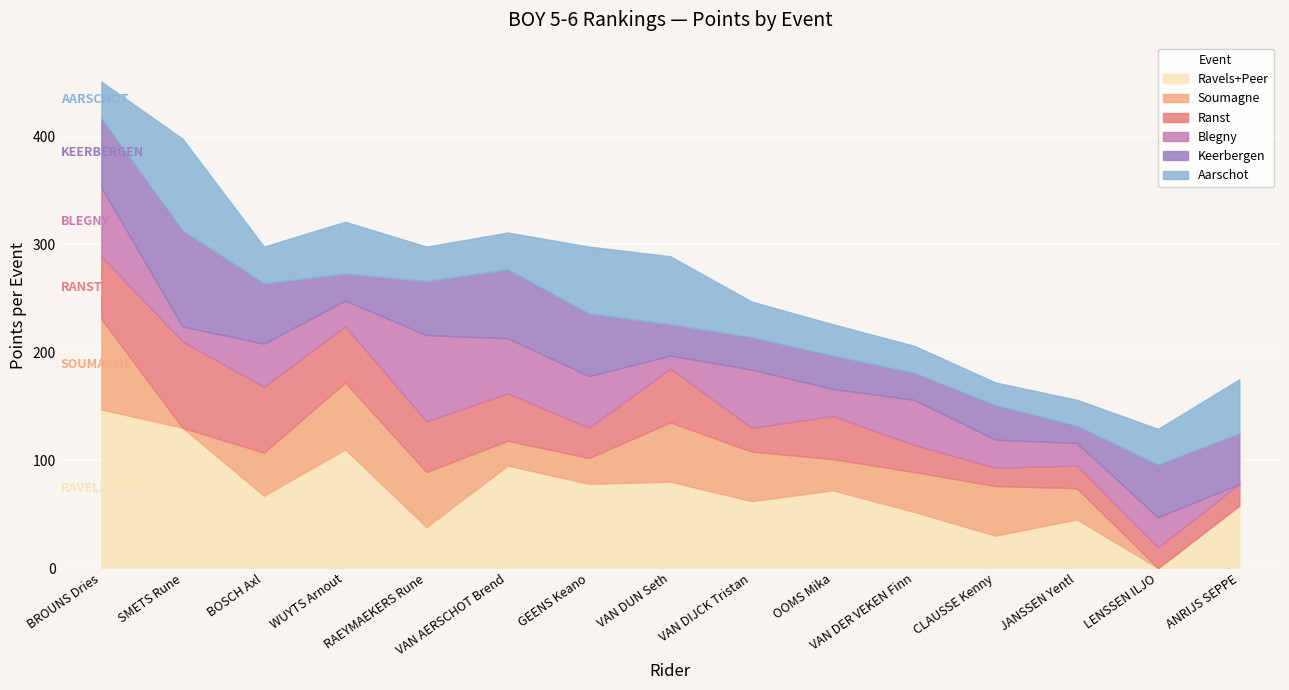

The value of Soumagne at JANSSEN Yentl is 29. True or false?

True